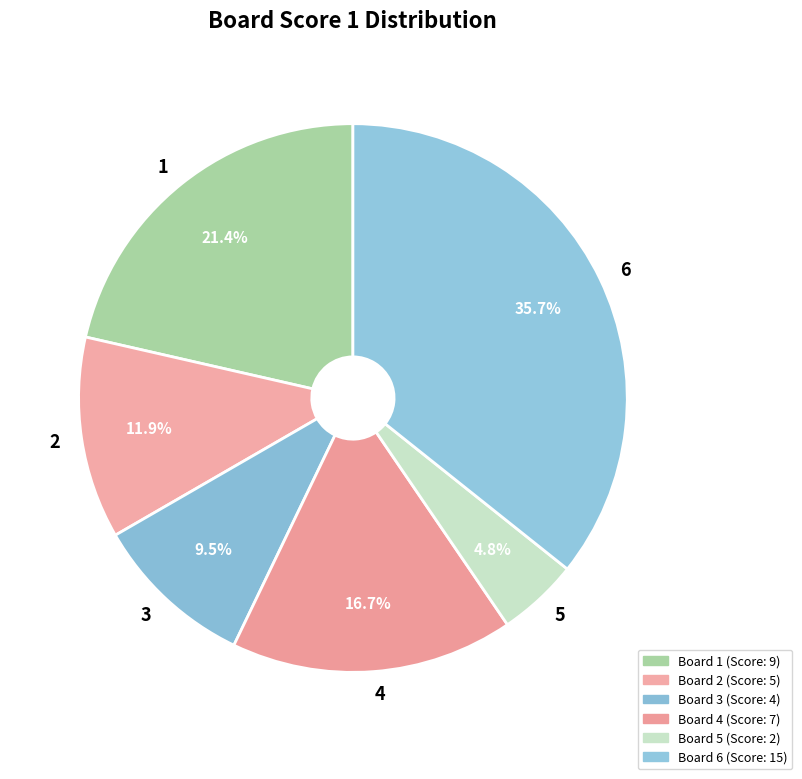

Do 4 and 6 together represent more than half of the pie?

Yes